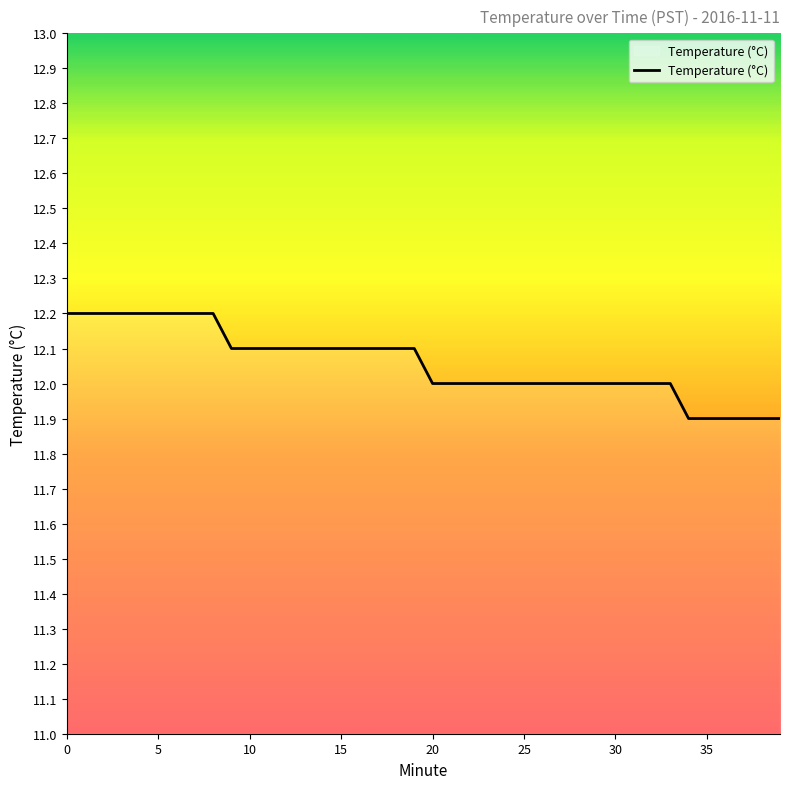

What is the greatest value displayed?

12.2